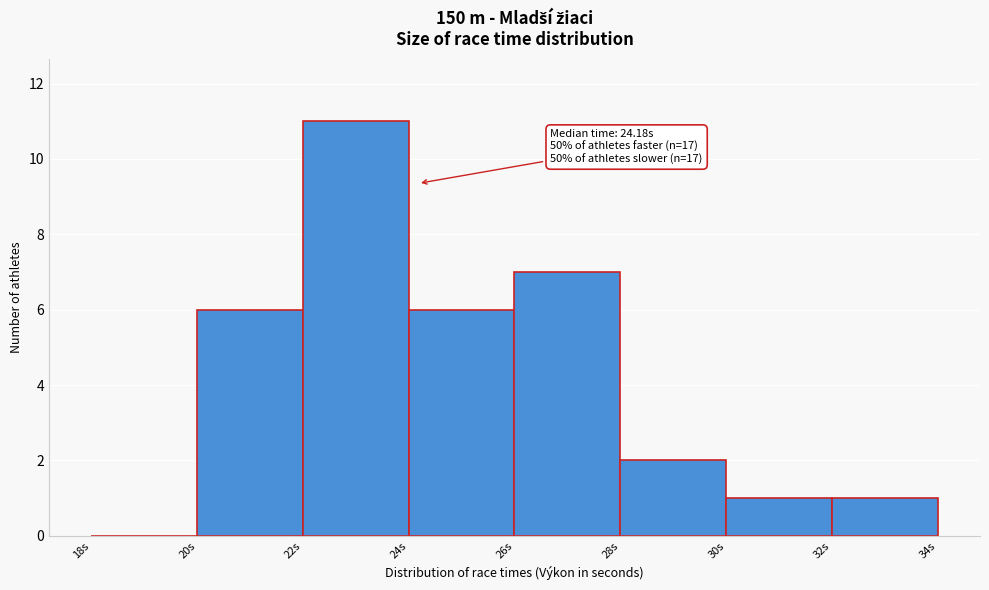

Which range on the x-axis has the tallest bar?

22 to 24